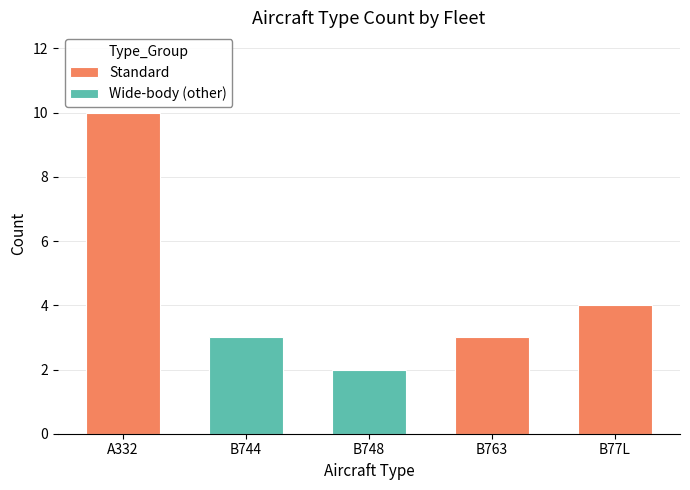

What is the label of the 2nd bar from the left?

B744